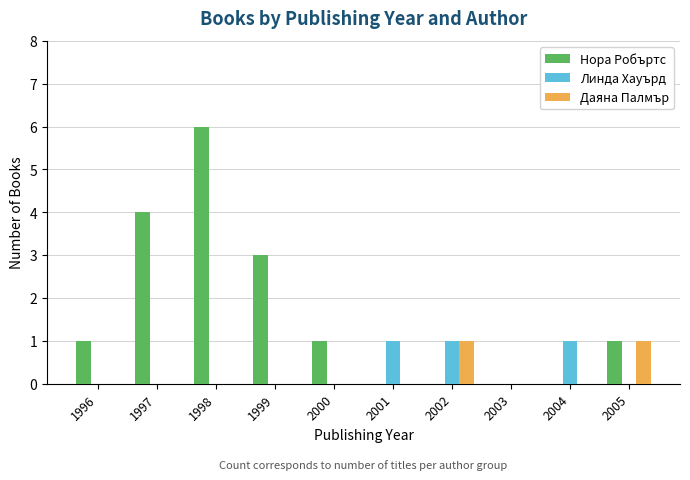

Which category has the highest value across all series?

1998